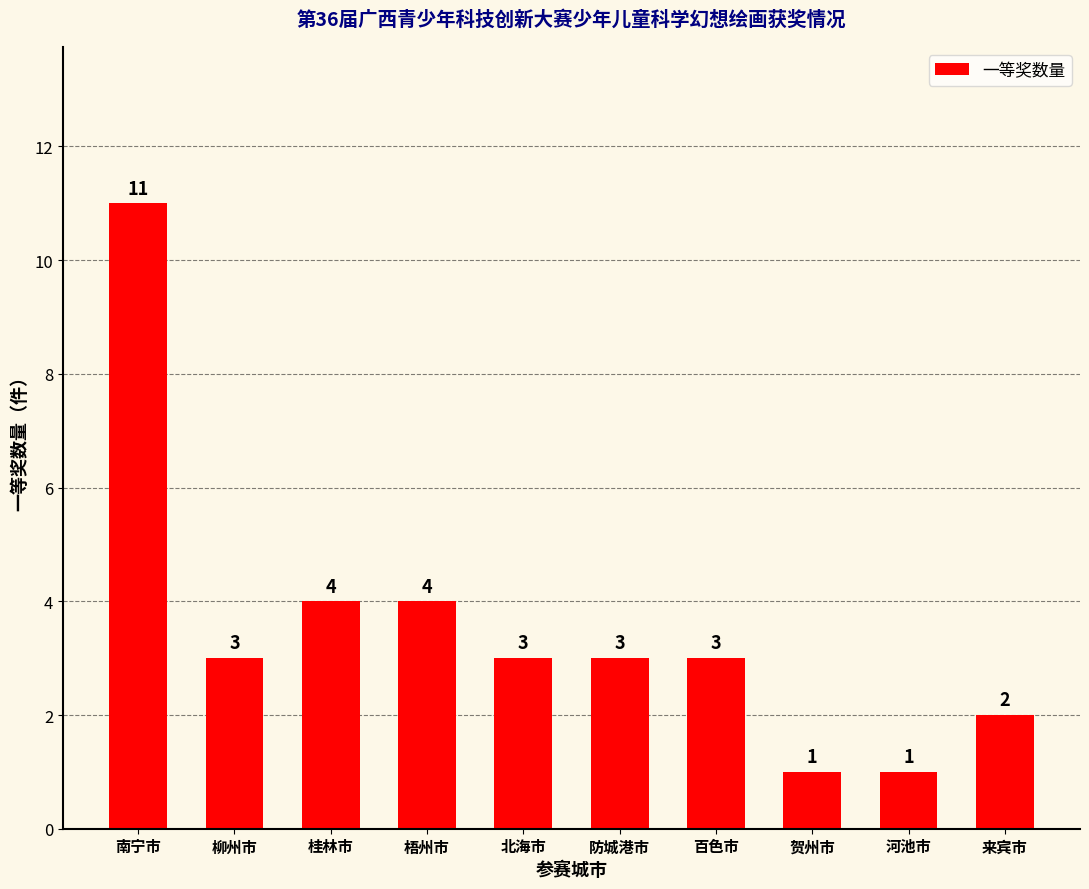

What is the value of the 4th bar from the left?

4